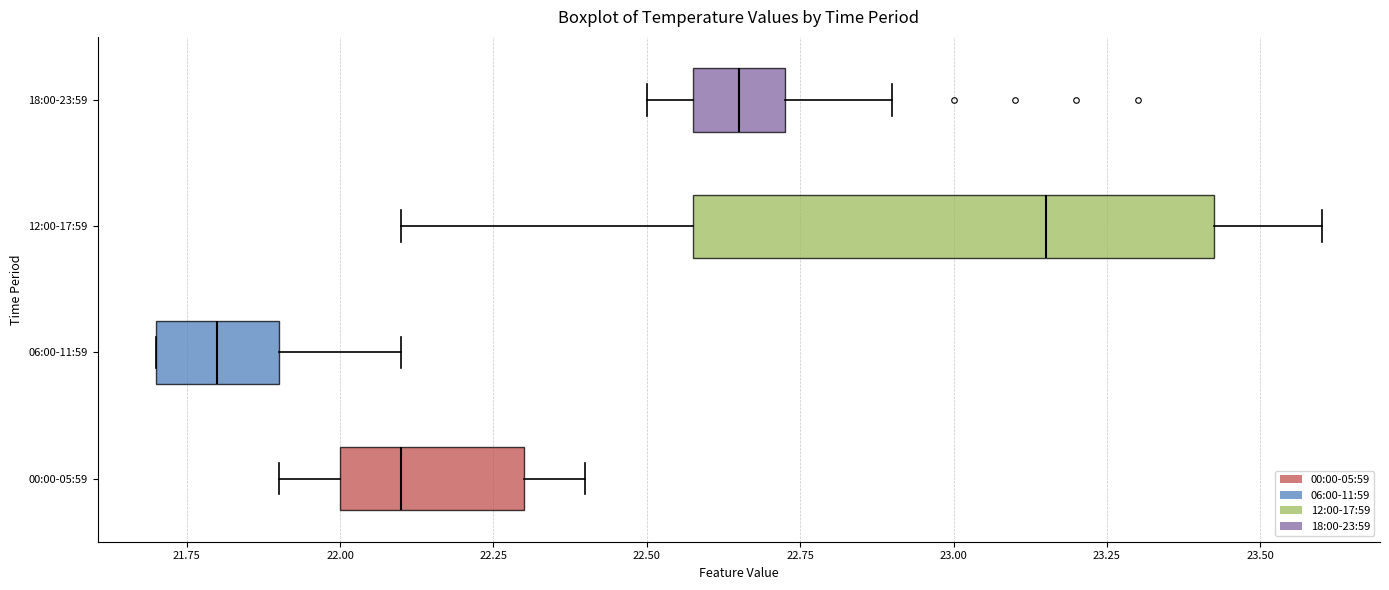

Which box's median line is the furthest to the right?

12:00-17:59